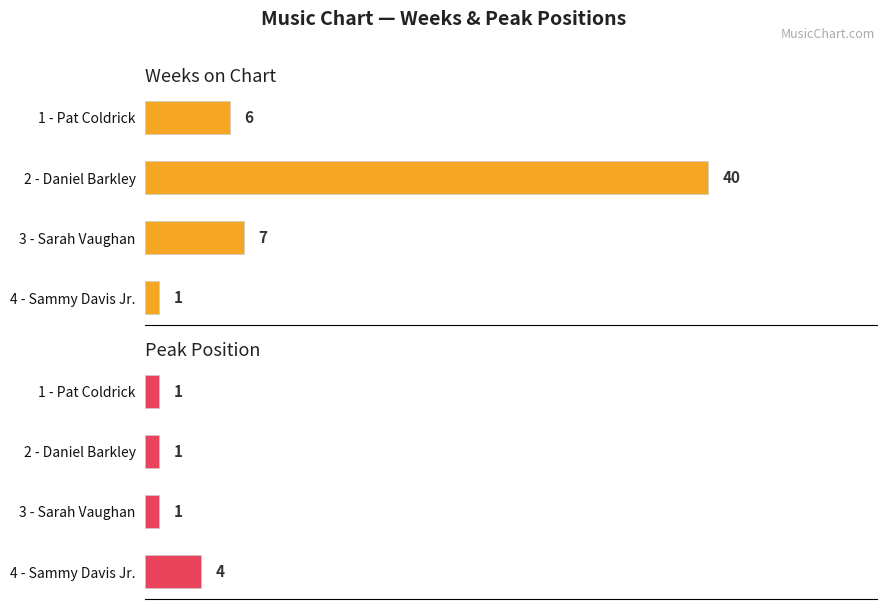

The Weeks on Chart series shows 6 at 1 - Pat Coldrick. True or false?

True